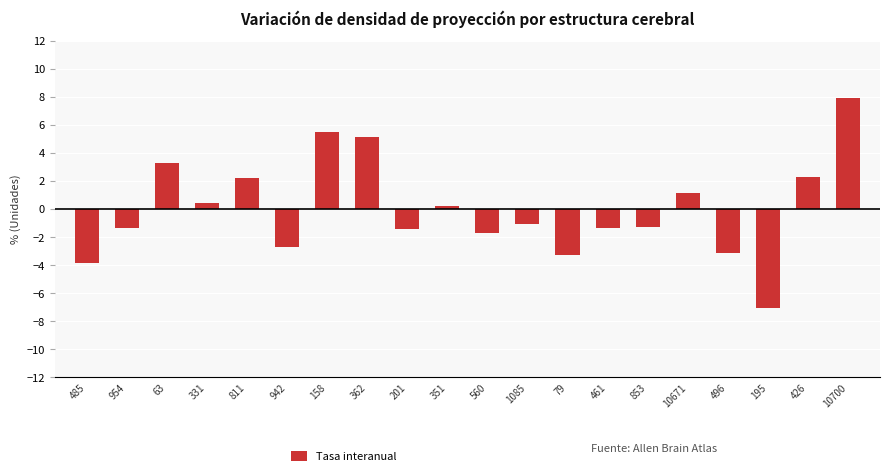

What value does the data have at 485?

-3.8